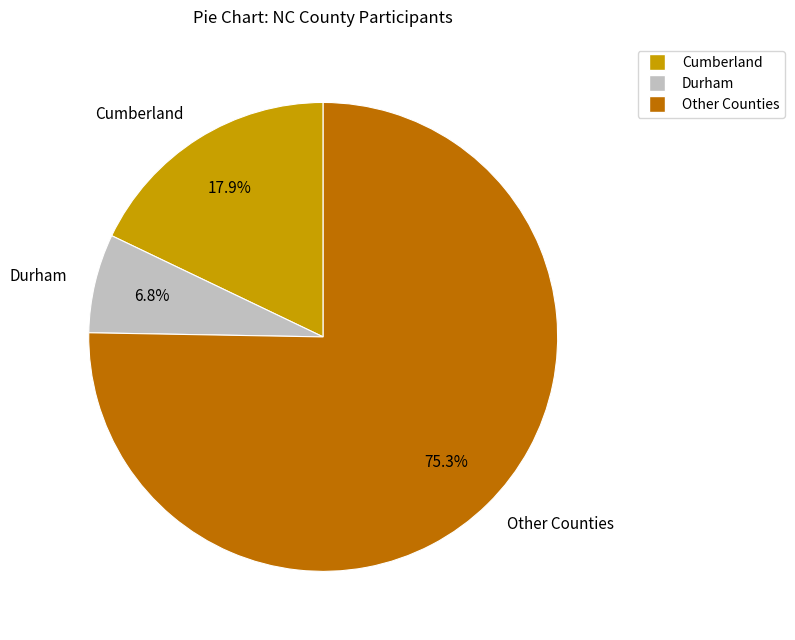

Which category has the biggest portion of the pie?

Other Counties